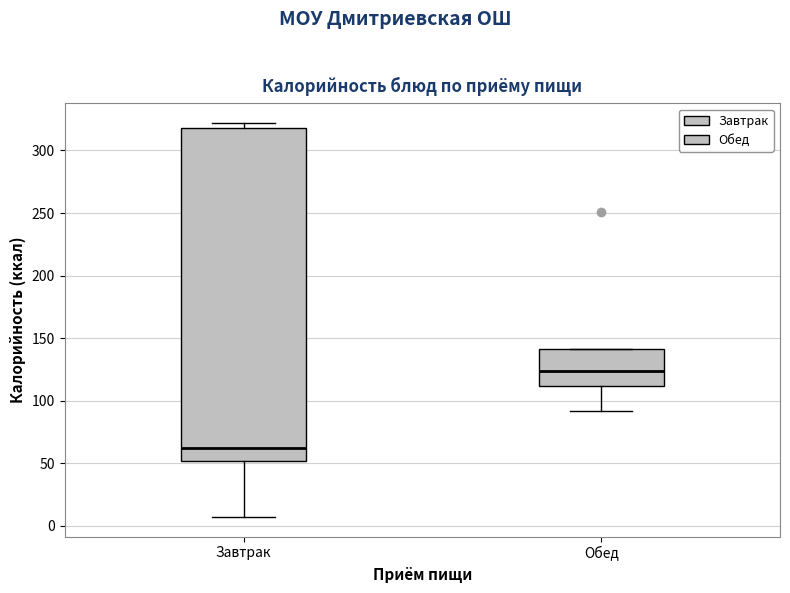

Reading left to right, read every box against the y-axis: the position of its median line, the range the box covers, and the ends of its whiskers. The values are not printed on the chart, so give them approximately, as read against the axis.

Завтрак: median 60, box 50 to 320, whiskers 5 to 320 (just above the box's upper edge)
Обед: median 125, box 110 to 140, whiskers 90 to 140